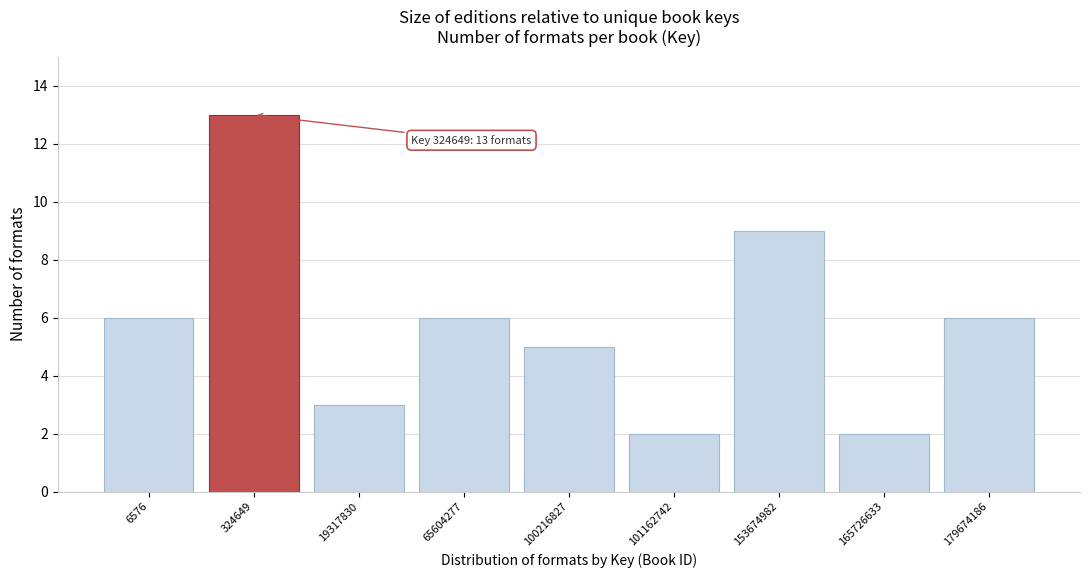

Reading left to right, list all the values displayed in this chart.

6	13	3	6	5	2	9	2	6